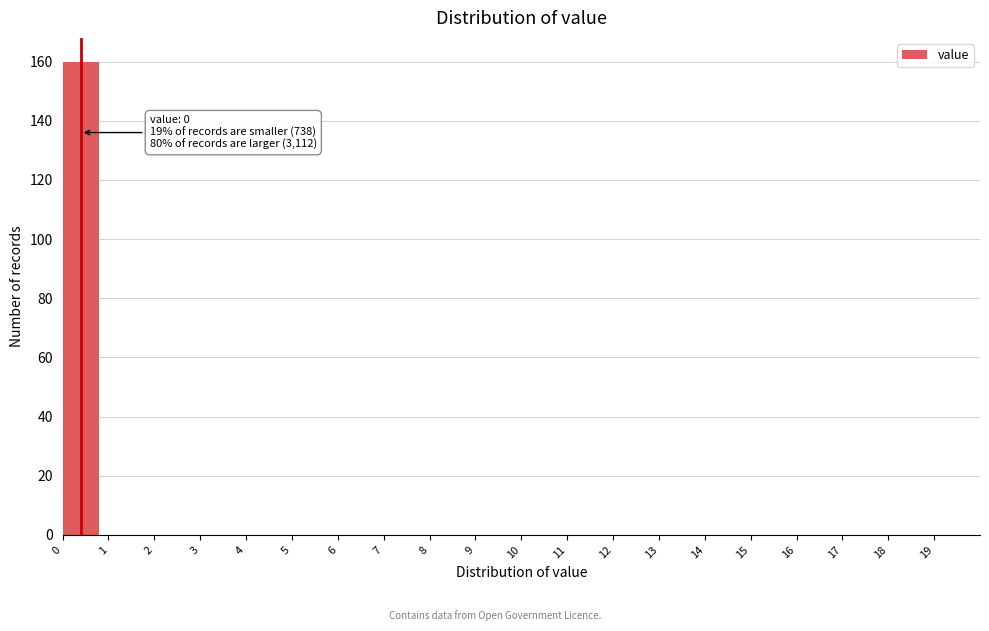

Which range on the x-axis has the tallest bar?

0 to 1